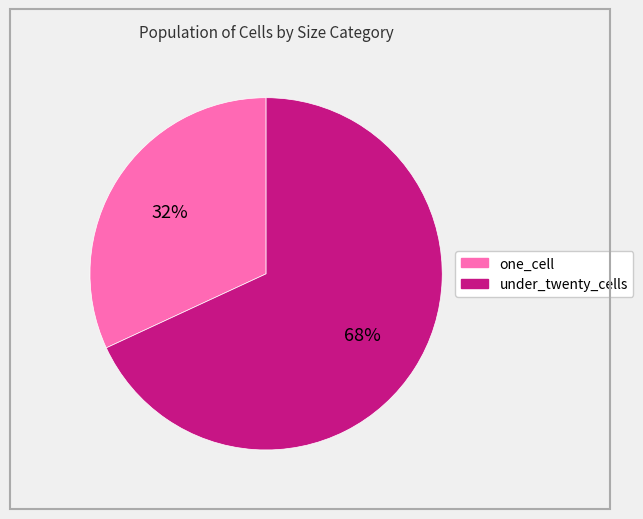

Do one_cell and under_twenty_cells together represent more than half of the pie?

Yes